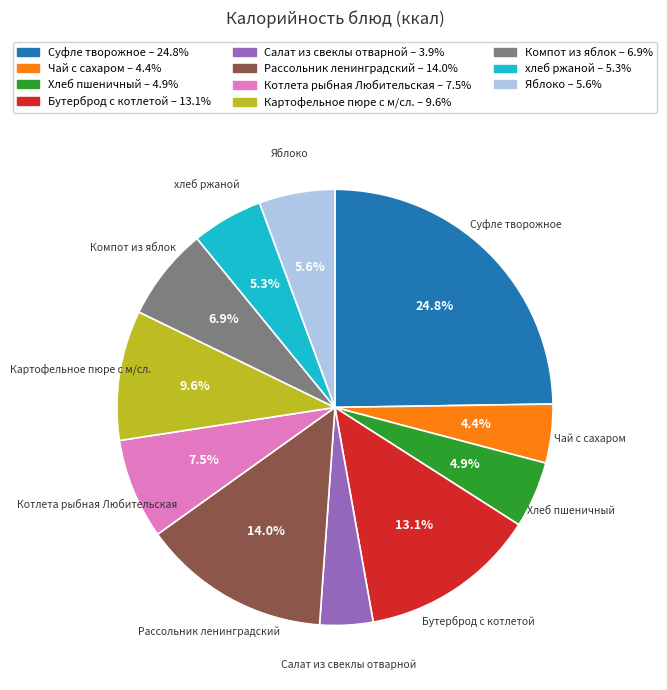

How many slices are in this pie chart?

11